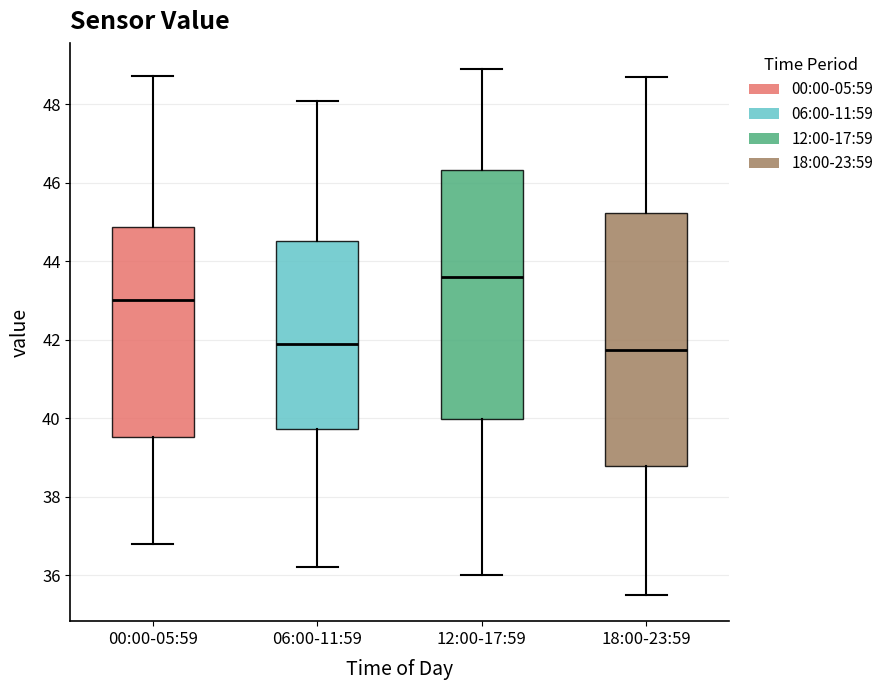

Reading left to right, transcribe this box plot: for each box, give where its median line is, the range the box spans, and where its two whiskers end, as read against the y-axis. The values are not printed on the chart, so give them approximately, as read against the axis.

00:00-05:59: median 43.0, box 39.6 to 44.8, whiskers 36.8 to 48.8
06:00-11:59: median 42.0, box 39.8 to 44.6, whiskers 36.2 to 48.2
12:00-17:59: median 43.6, box 40.0 to 46.4, whiskers 36.0 to 49.0
18:00-23:59: median 41.8, box 38.8 to 45.2, whiskers 35.6 to 48.8